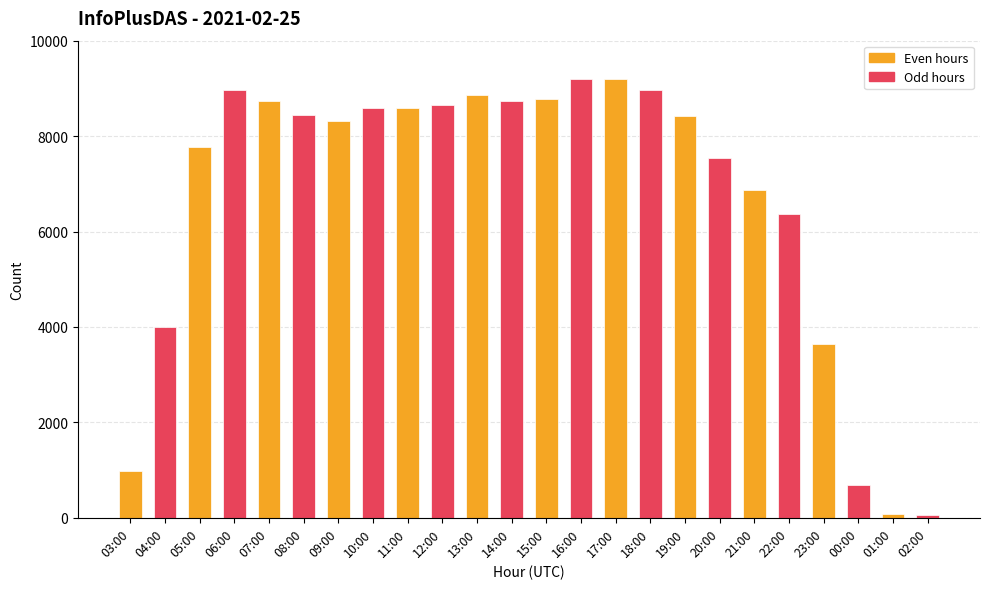

What is the difference between the second highest and minimum values?

9132